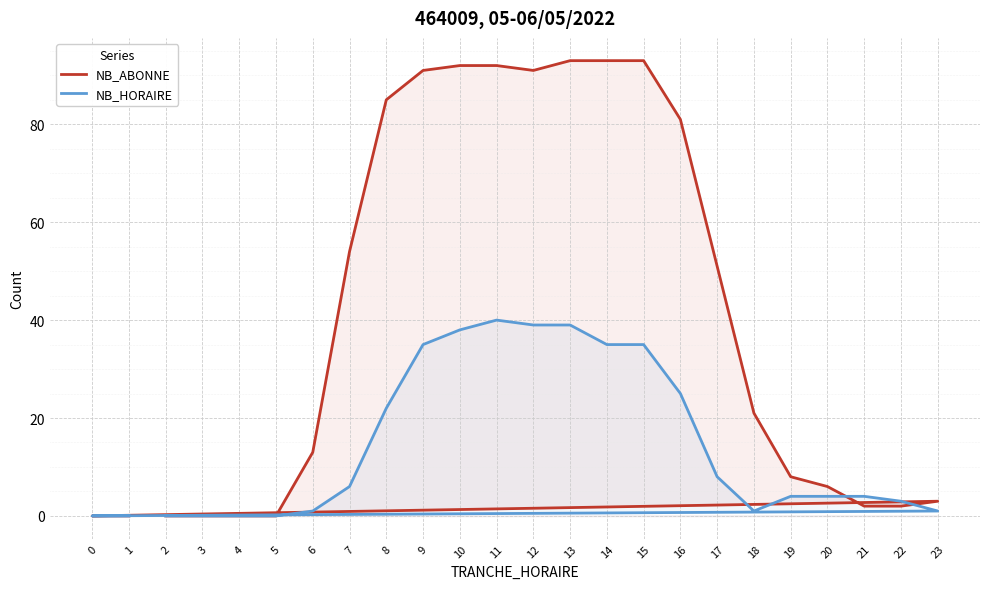

What are all the series names shown in the legend?

NB_ABONNE, NB_HORAIRE